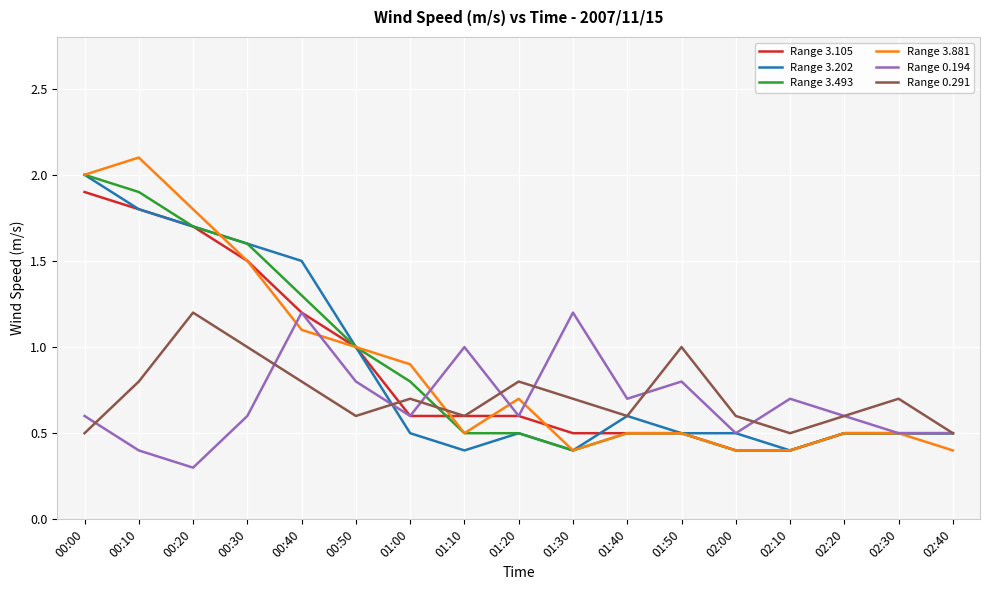

Reading left to right, extract all data points from this chart.

Range 3.105: 1.9	1.8	1.7	1.5	1.2	1.0	0.6	0.6	0.6	0.5	0.5	0.5	0.4	0.4	0.5	0.5	0.5
Range 3.202: 2.0	1.8	1.7	1.6	1.5	1.0	0.5	0.4	0.5	0.4	0.6	0.5	0.5	0.4	0.5	0.5	0.5
Range 3.493: 2.0	1.9	1.7	1.6	1.3	1.0	0.8	0.5	0.5	0.4	0.5	0.5	0.4	0.4	0.5	0.5	0.5
Range 3.881: 2.0	2.1	1.8	1.5	1.1	1.0	0.9	0.5	0.7	0.4	0.5	0.5	0.4	0.4	0.5	0.5	0.4
Range 0.194: 0.6	0.4	0.3	0.6	1.2	0.8	0.6	1.0	0.6	1.2	0.7	0.8	0.5	0.7	0.6	0.5	0.5
Range 0.291: 0.5	0.8	1.2	1.0	0.8	0.6	0.7	0.6	0.8	0.7	0.6	1.0	0.6	0.5	0.6	0.7	0.5